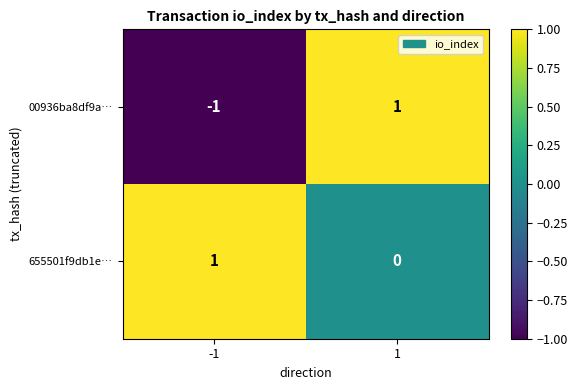

Between -1 and 1, which series saw the biggest shift?

00936ba8df9a…